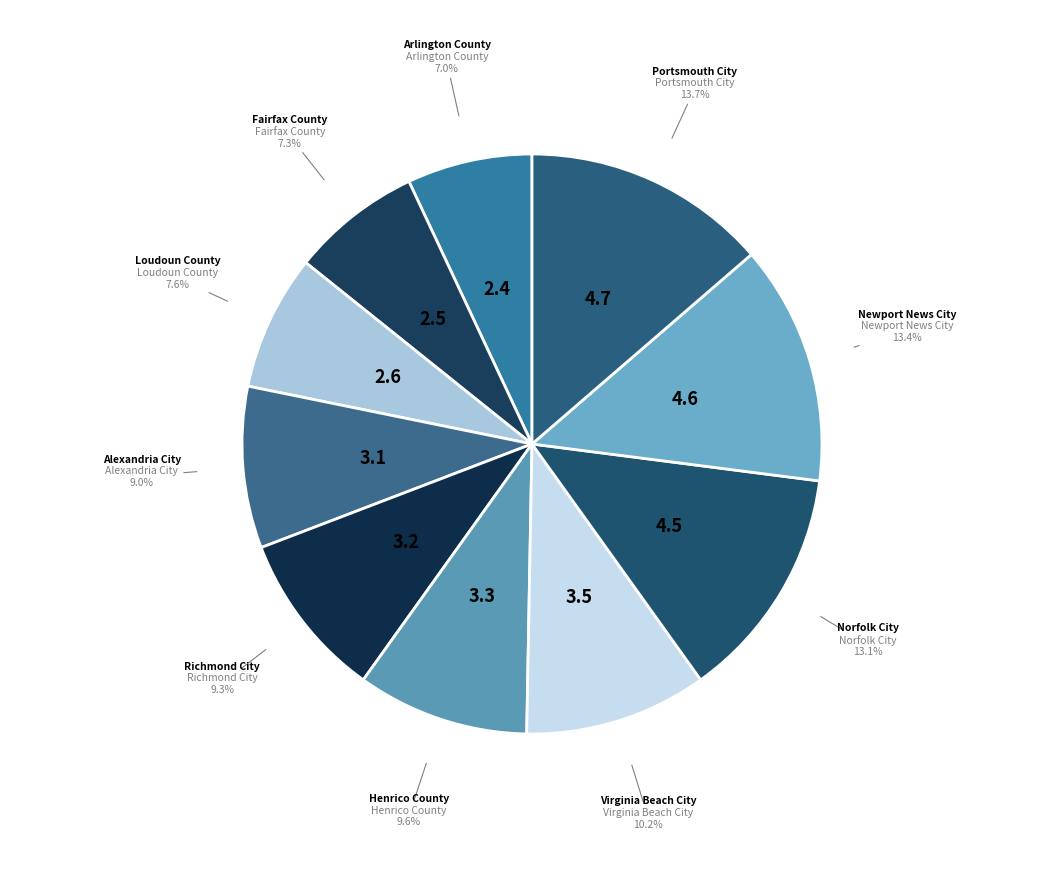

True or false: Fairfax County accounts for 7% of the total.

True